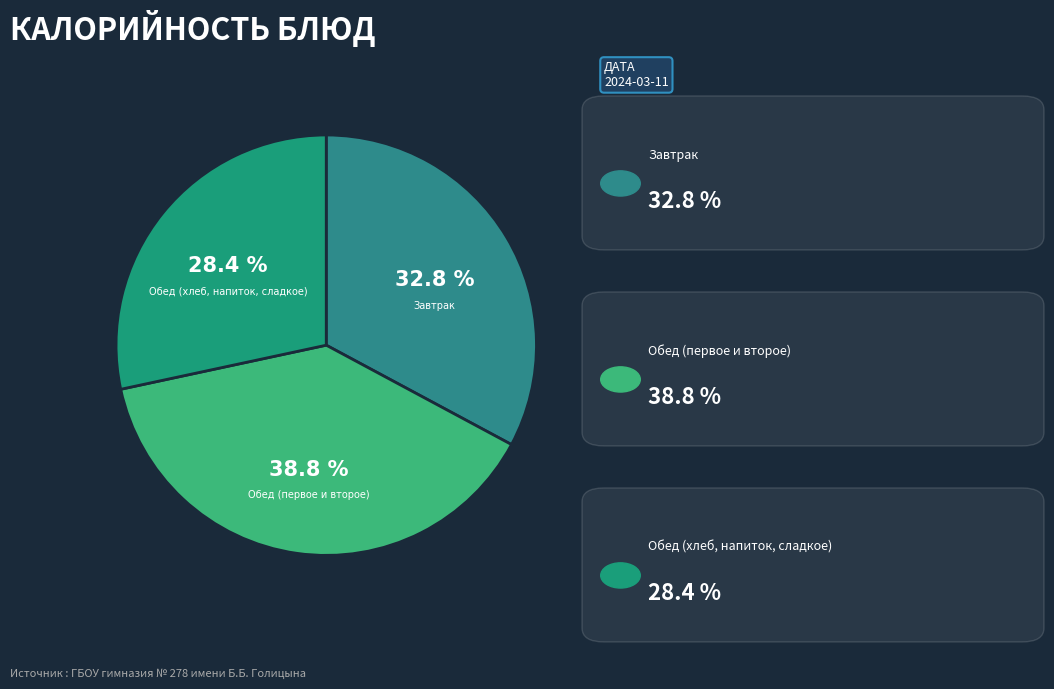

How many segments does this pie chart have?

3